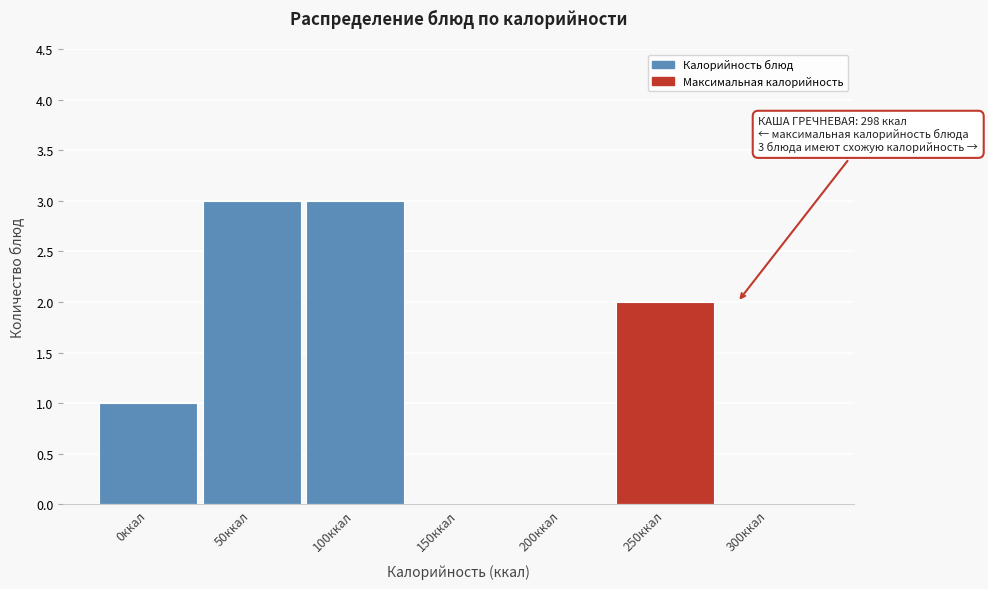

Reading left to right, list all the values displayed in this chart.

0ккал=1	50ккал=3	100ккал=3	150ккал=0	200ккал=0	250ккал=2	300ккал=0